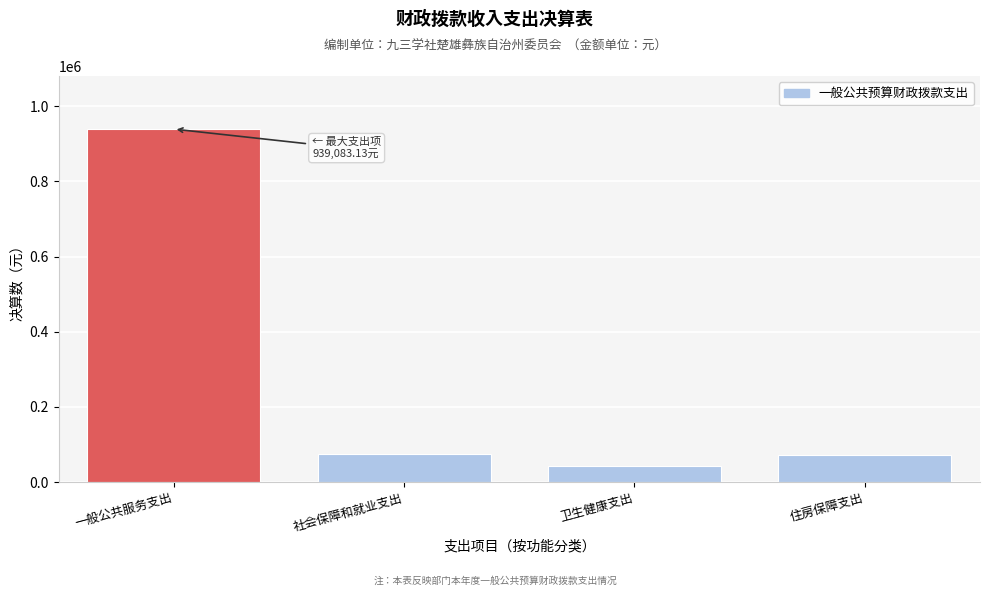

What is the value of the 1st bar from the left?

939083.1